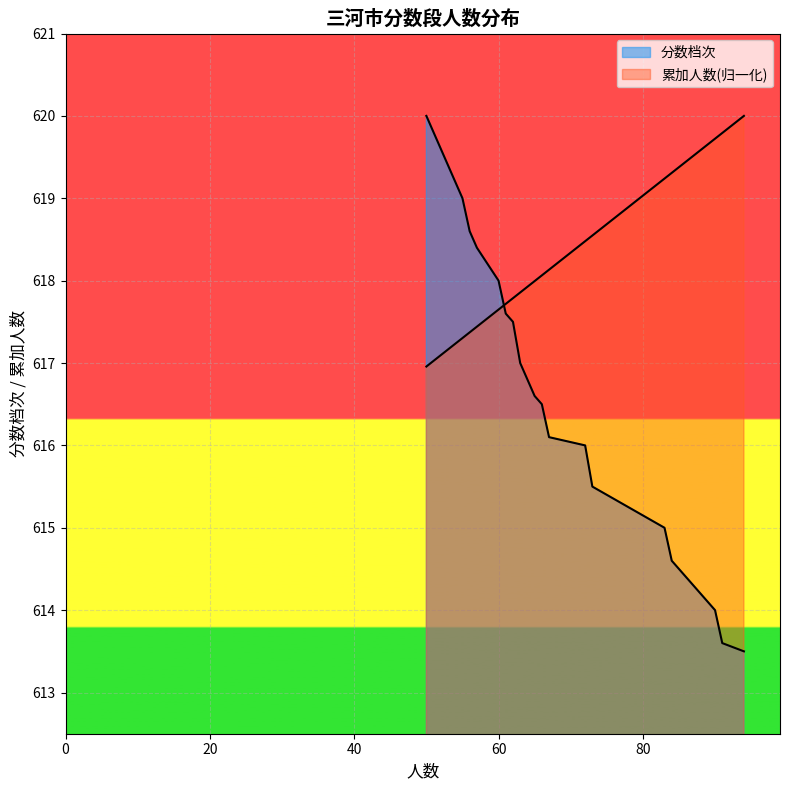

Is the value of 分数档次 at 61 greater than the value of 累加人数 at 86?

No